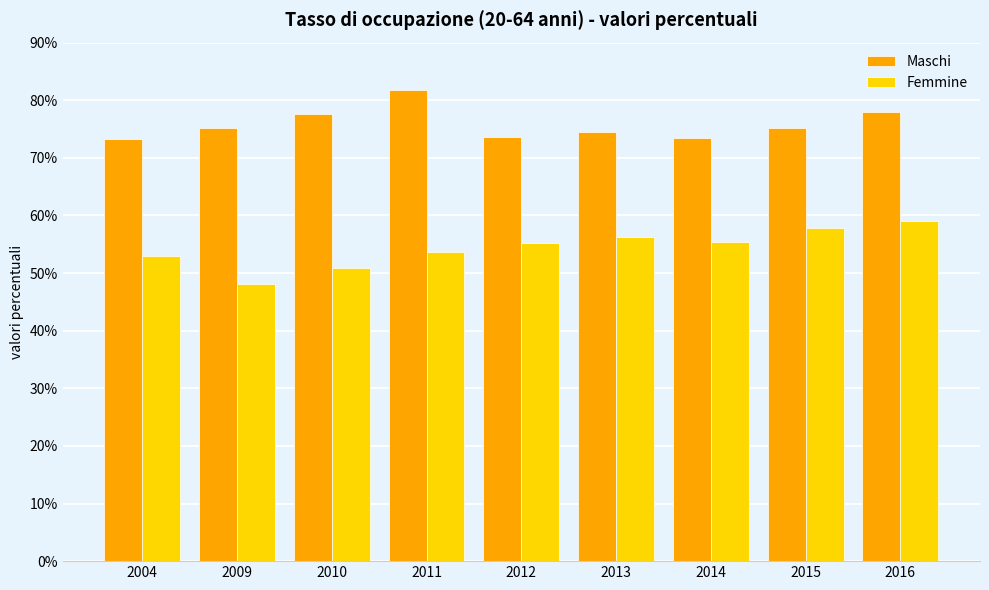

The Femmine series shows 97.8 at 2012. True or false?

False